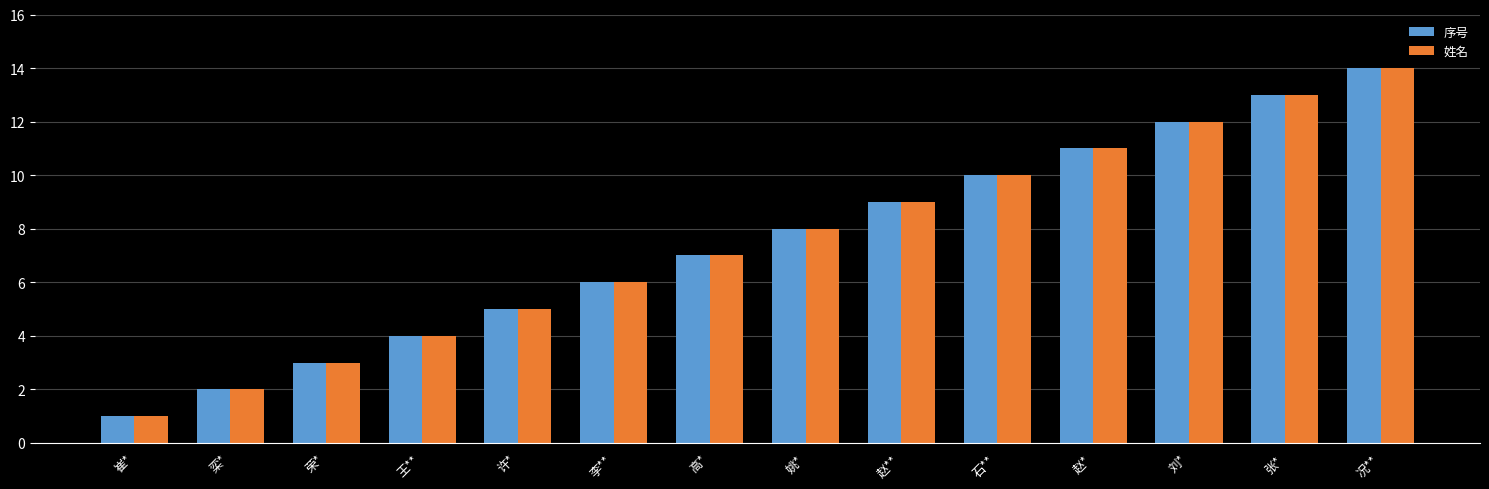

List the labels in order of 序号 value, smallest first.

崔*, 栾*, 荣*, 王**, 许*, 李**, 高*, 姚*, 赵**, 石**, 赵*, 刘*, 张*, 况**